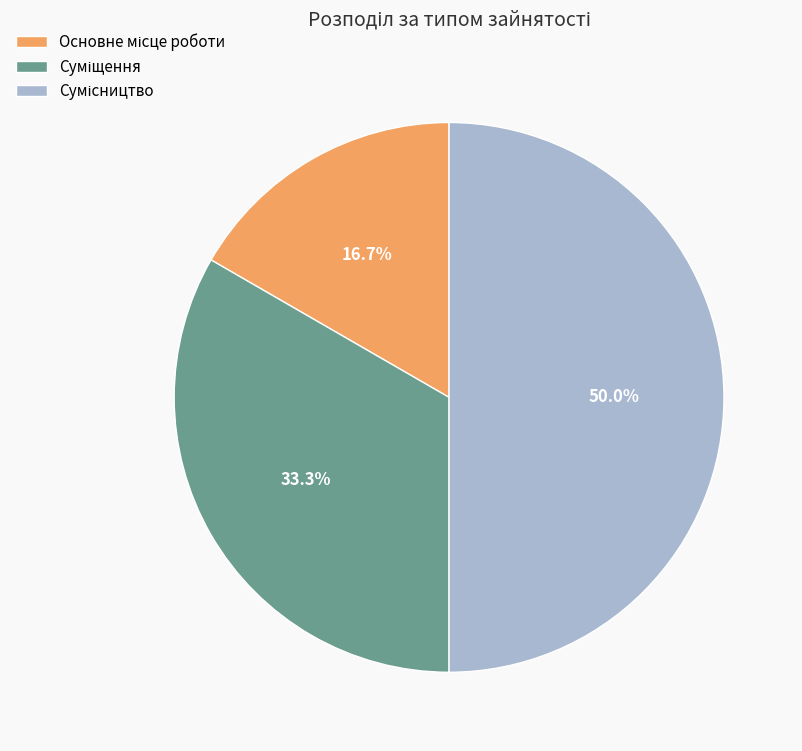

Count the number of slices in the pie.

3